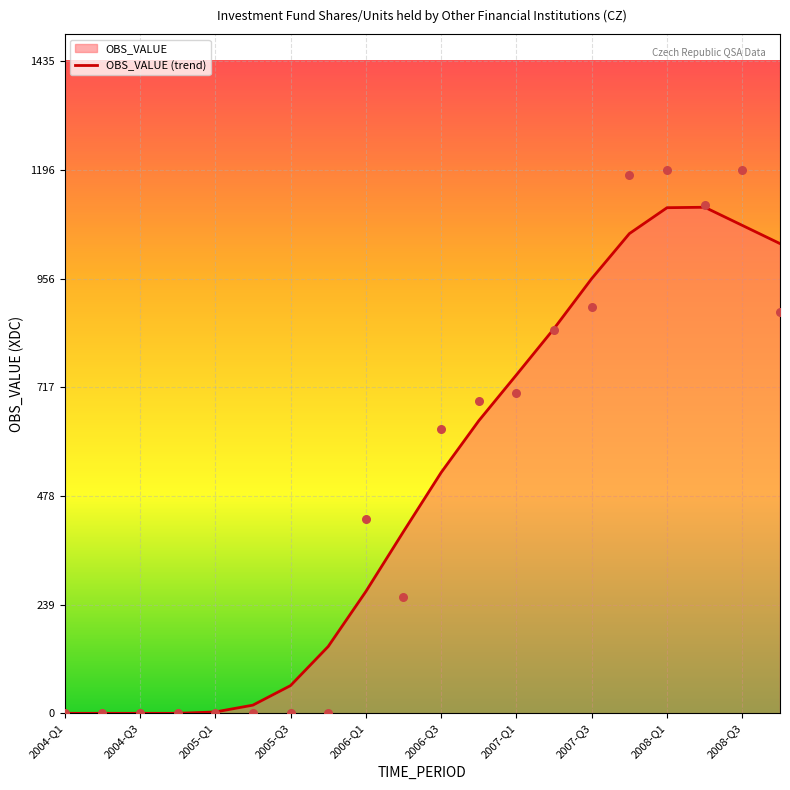

At which label is OBS_VALUE (trend) closest to 557?

2006-Q3